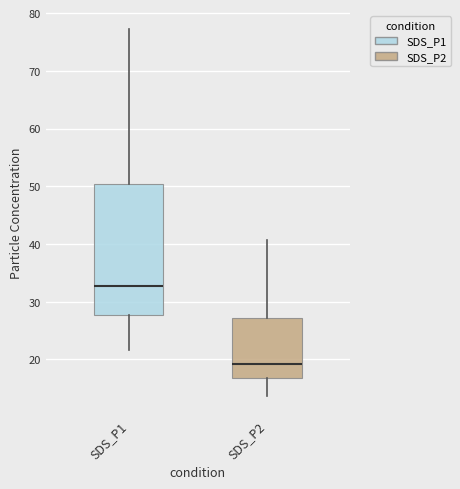

Which box has the lowest median line?

SDS_P2